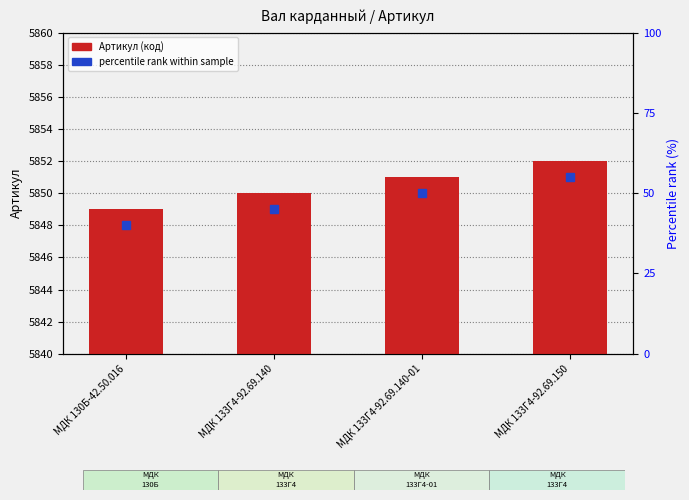

Count the values in the range 5850 to 5852.

3